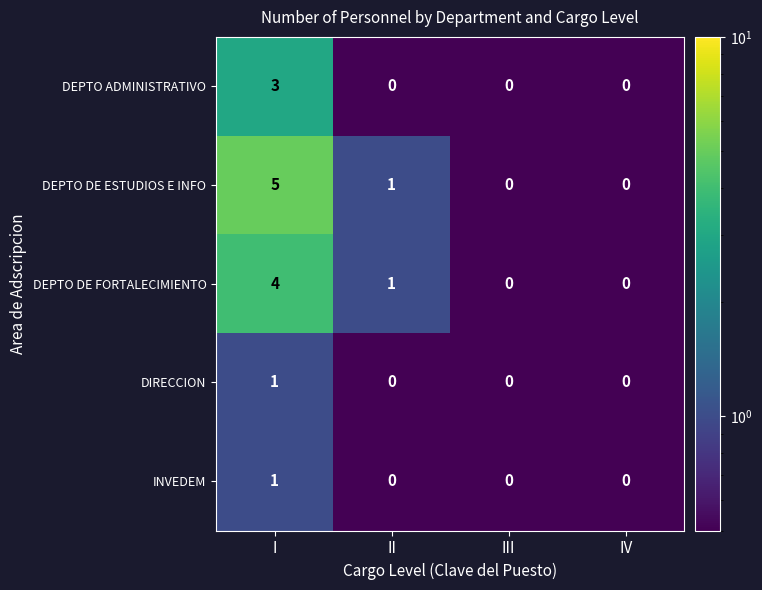

Which series has the widest spread of values?

DEPTO DE ESTUDIOS E INFO